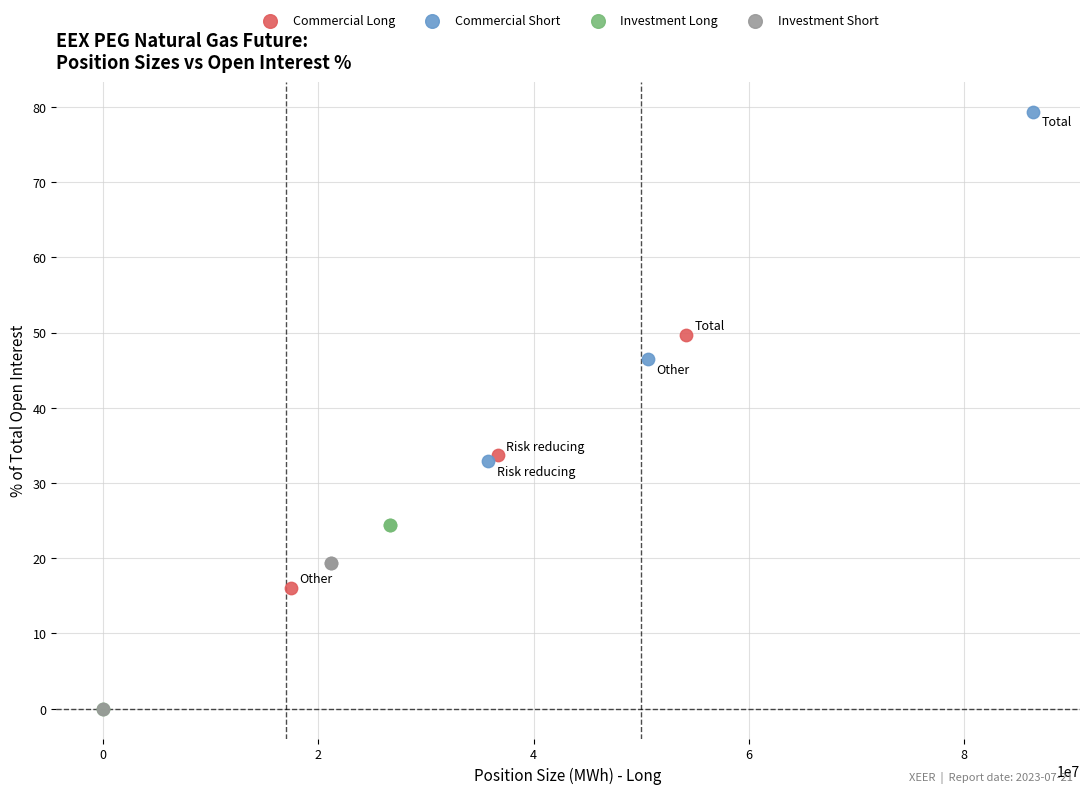

What are all the series names shown in the legend?

Commercial Long, Commercial Short, Investment Long, Investment Short